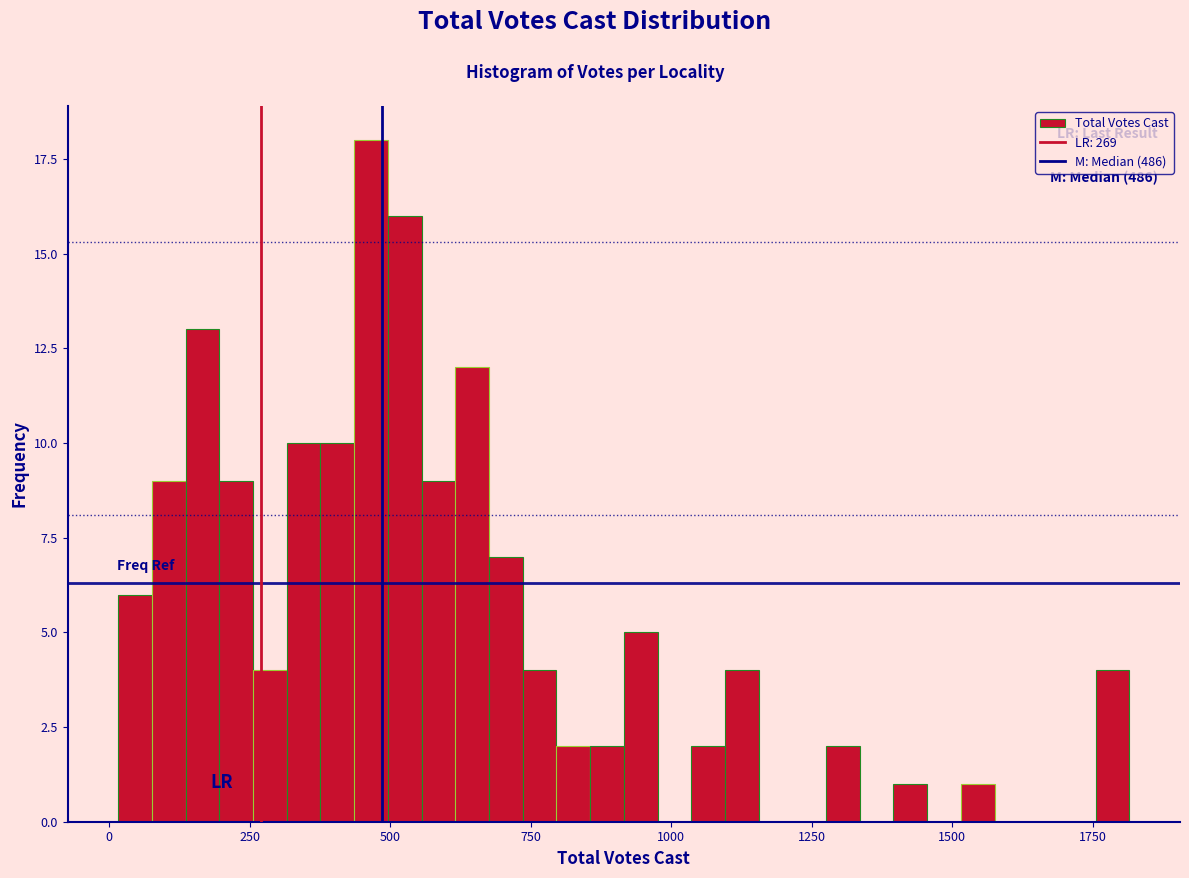

Read against the x-axis, roughly where is the centre of the tallest bar?

450